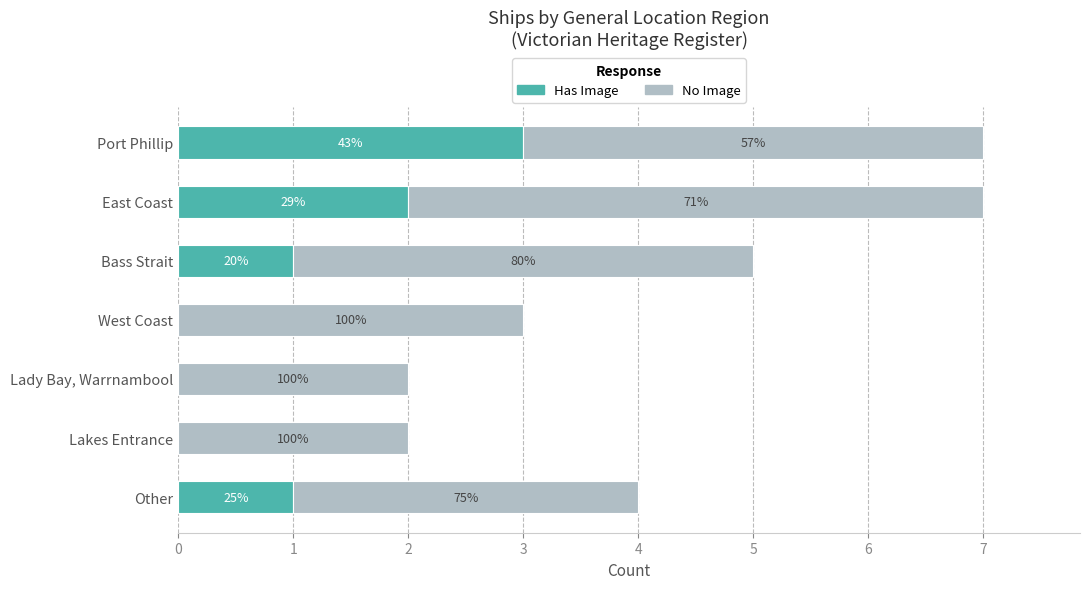

What are all the series names shown in the legend?

Has Image, No Image